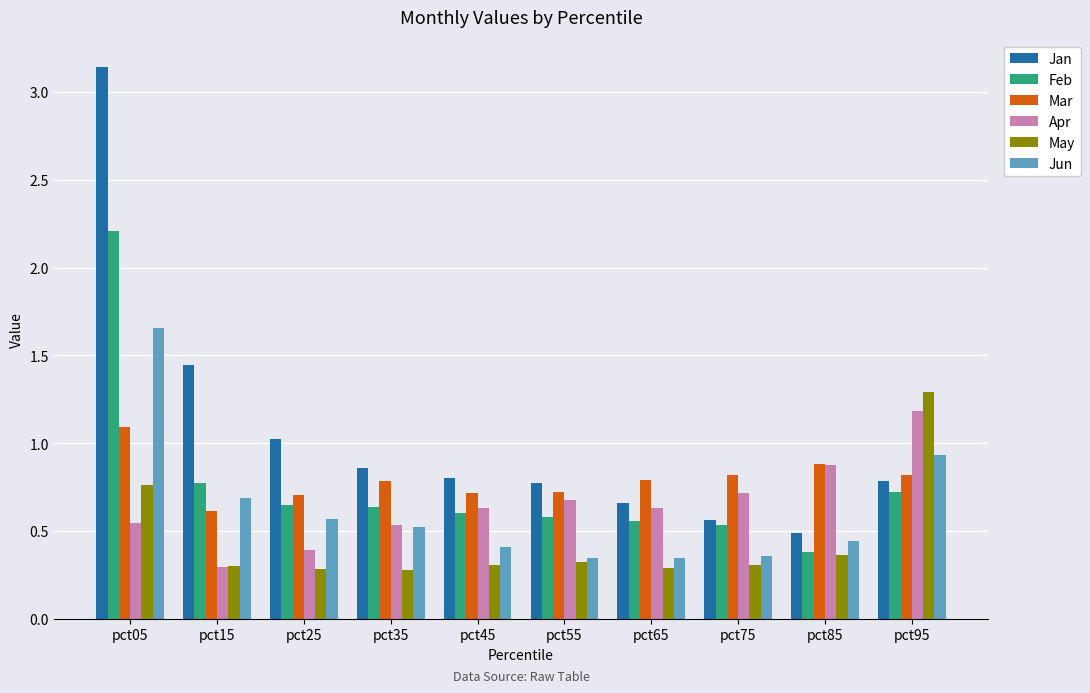

Rank the series by their maximum value, from highest to lowest.

Jan, Feb, Jun, May, Apr, Mar